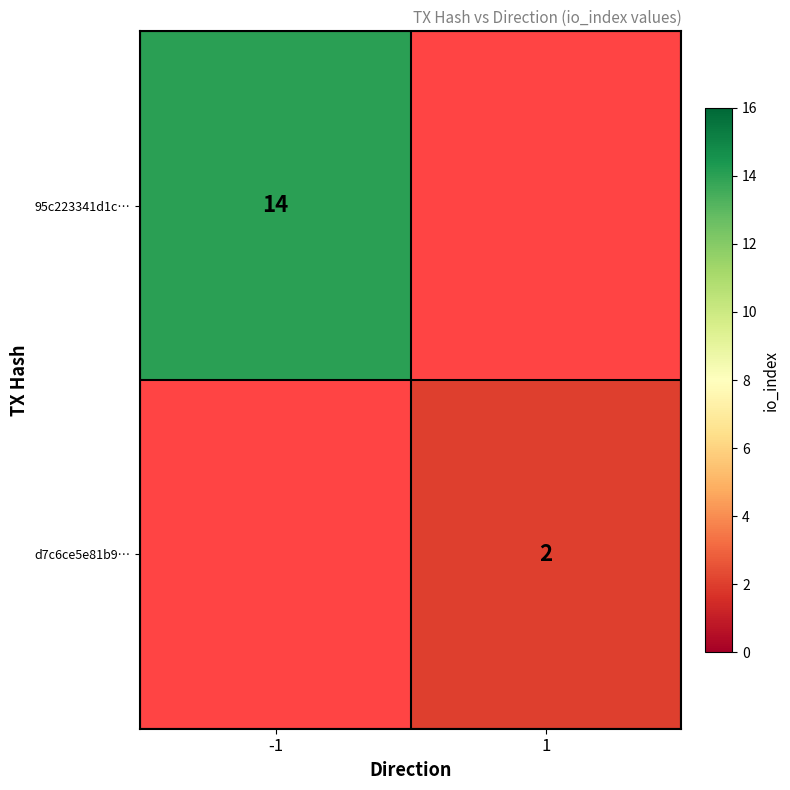

Is the value of 95c223341d1c… at -1 greater than the value of d7c6ce5e81b9… at 1?

Yes